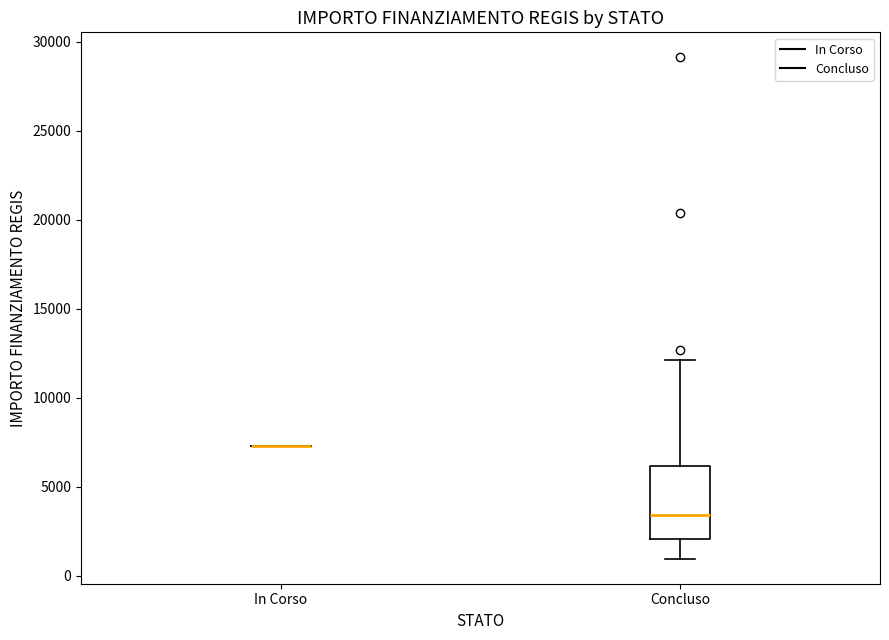

Where is the upper edge of the box for Concluso on the y-axis? The values are not printed on the chart, so give them approximately, as read against the axis.

6000